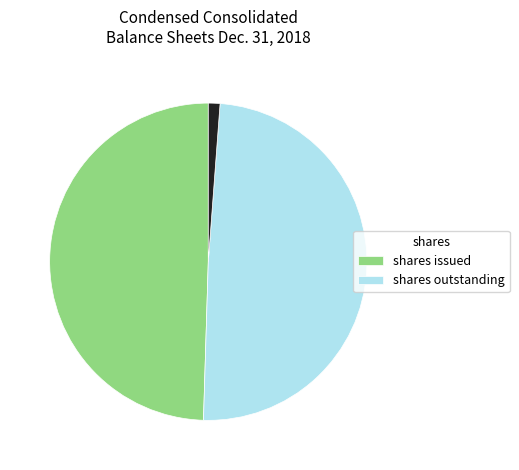

How many segments does this pie chart have?

3